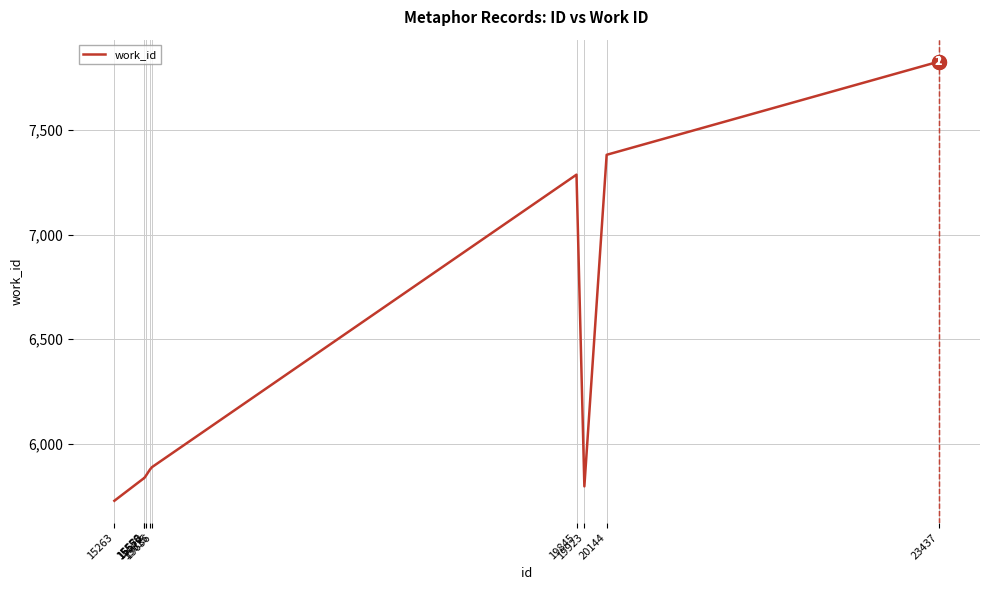

How many distinct data groups are displayed?

1